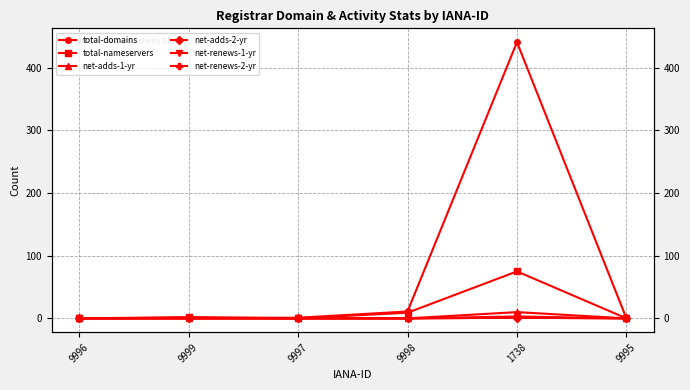

Where is the first local maximum for net-renews-2-yr?

1738